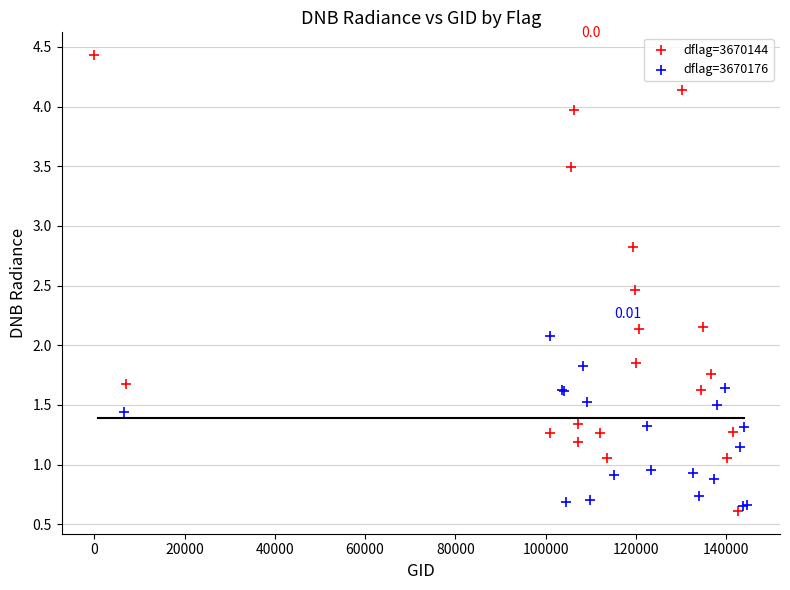

Which series contains the highest Y value?

dflag=3670144